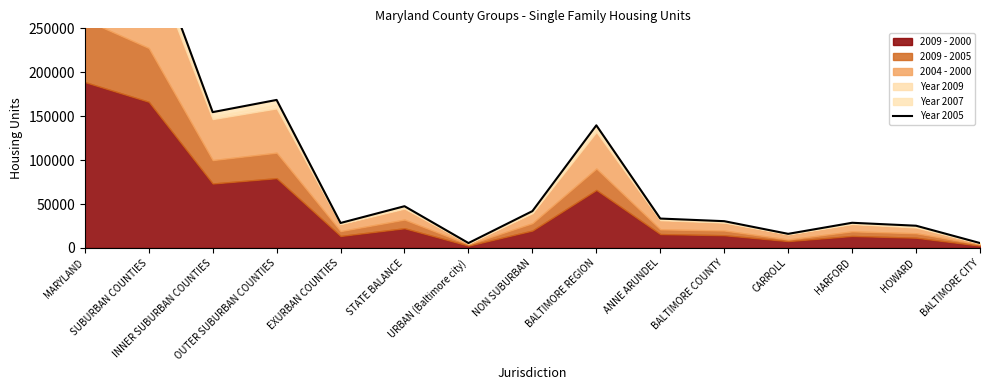

At which category does the data reach its first local valley?

INNER SUBURBAN COUNTIES